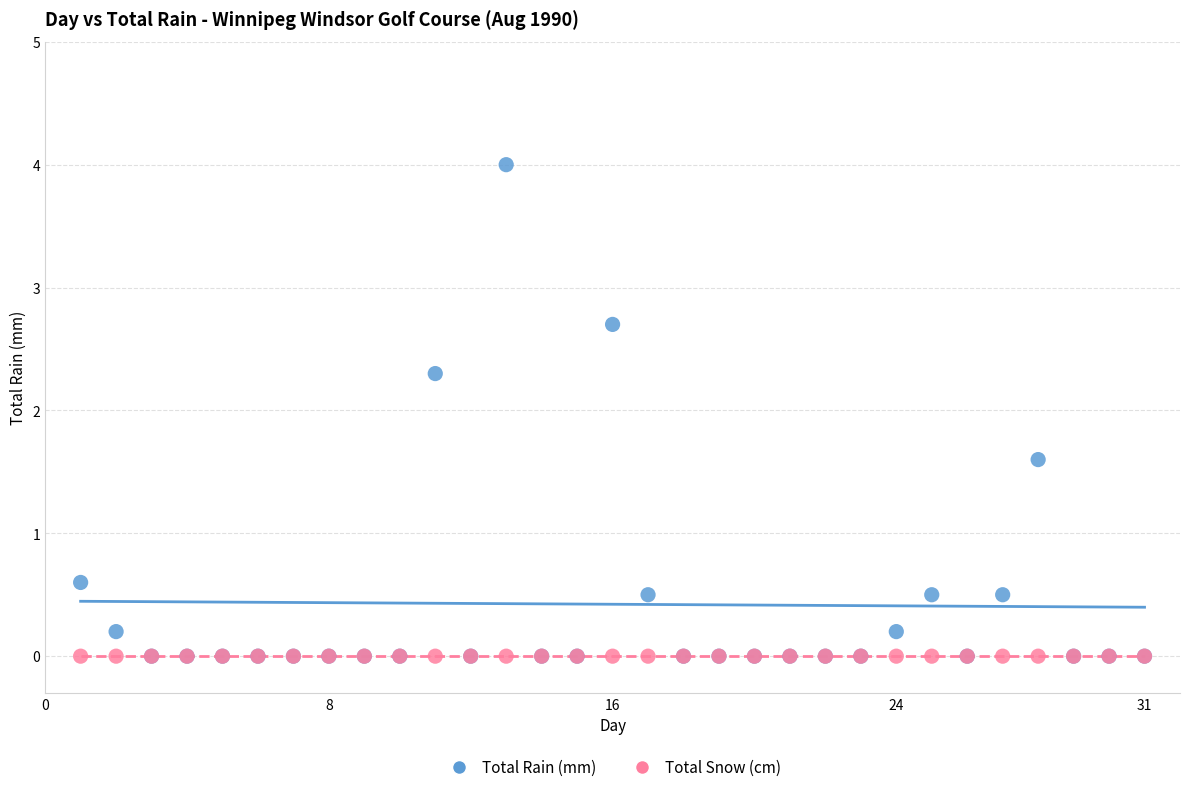

Across all series, what Y value is closest to 2?

2.3